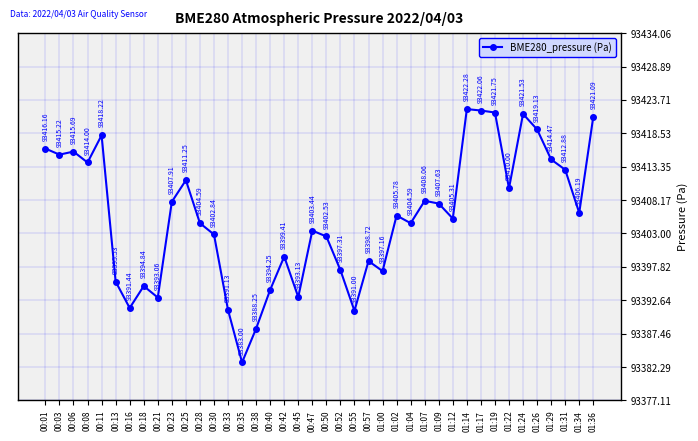

What is the value of the 2nd point from the left?

93415.2